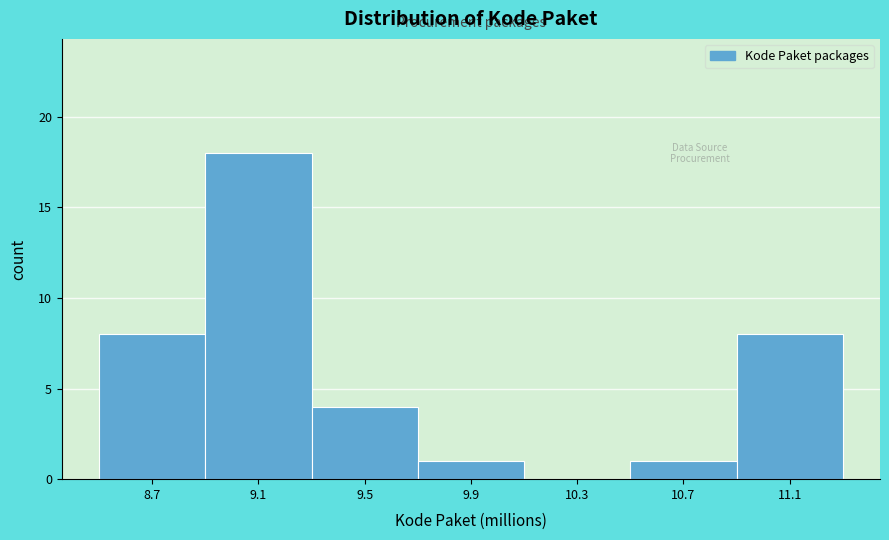

How tall is the bar that spans 8.9 to 9.3 on the x-axis? Neither the bar edges nor the heights are printed on the chart, so give them approximately, as read against the axes.

18